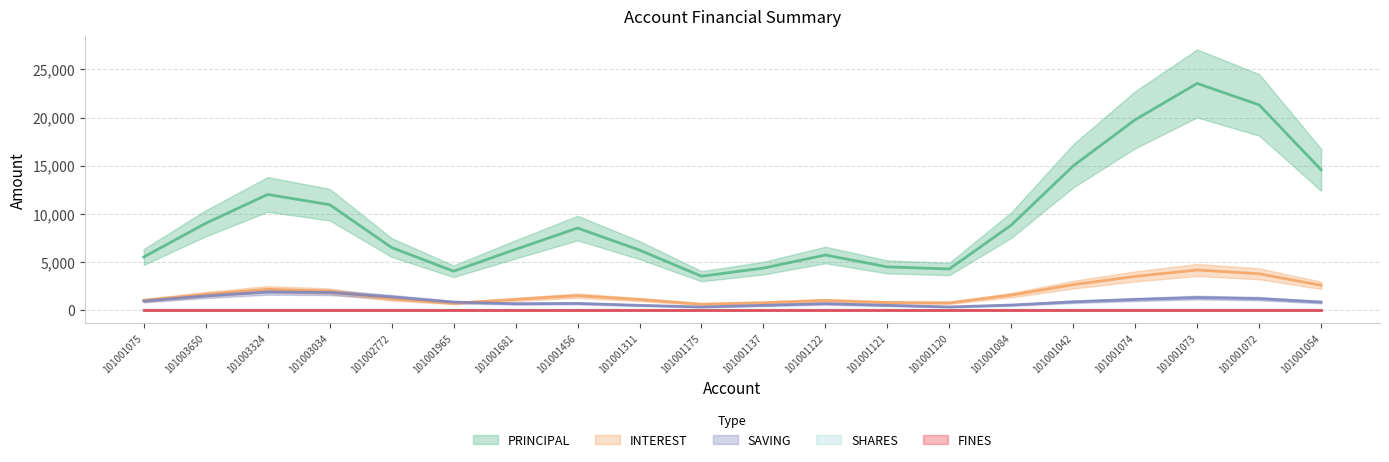

Which has a higher value, 101001073 or 101001137?

101001073